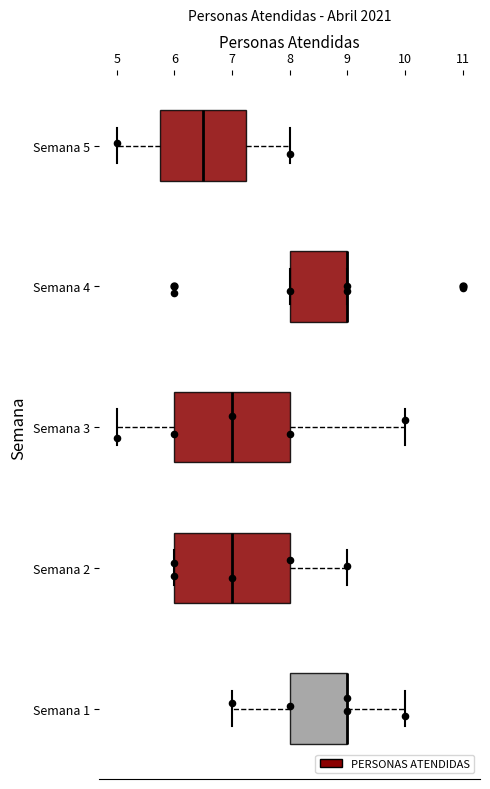

Reading bottom to top, read every box against the x-axis: the position of its median line, the range the box covers, and the ends of its whiskers. The values are not printed on the chart, so give them approximately, as read against the axis.

Semana 1: median 9.0 (drawn on the box's right edge), box 8.0 to 9.0, whiskers 7.0 to 10.0
Semana 2: median 7.0, box 6.0 to 8.0, whiskers 6.0 to 9.0
Semana 3: median 7.0, box 6.0 to 8.0, whiskers 5.0 to 10.0
Semana 4: median 9.0 (drawn on the box's right edge), box 8.0 to 9.0, whiskers 8.0 to 9.0
Semana 5: median 6.5, box 5.8 to 7.3, whiskers 5.0 to 8.0